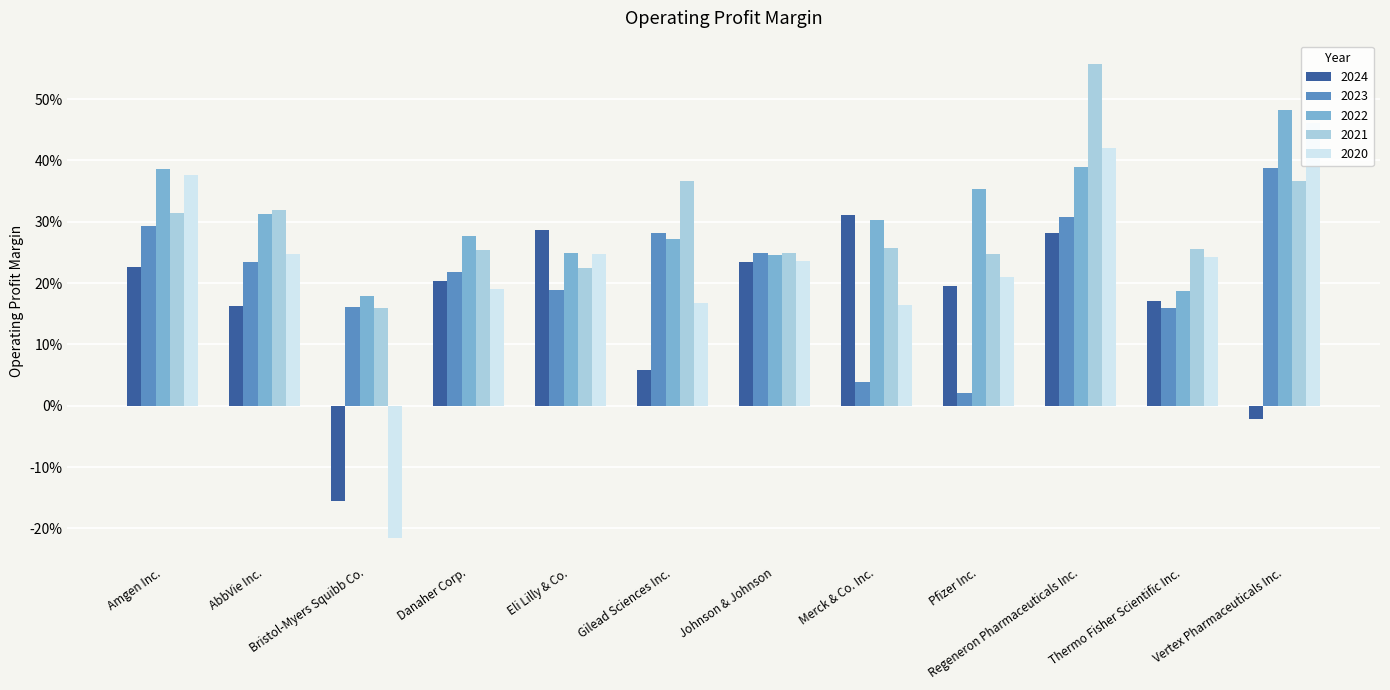

Is it true that 2022 equals 0.2 at Eli Lilly & Co.?

True